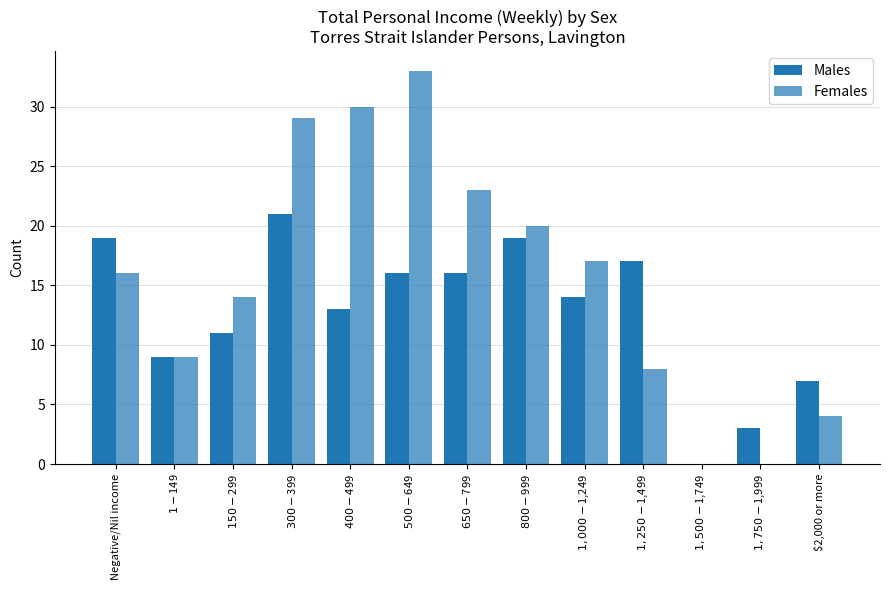

What is the label of the 8th bar from the left?

$800-$999